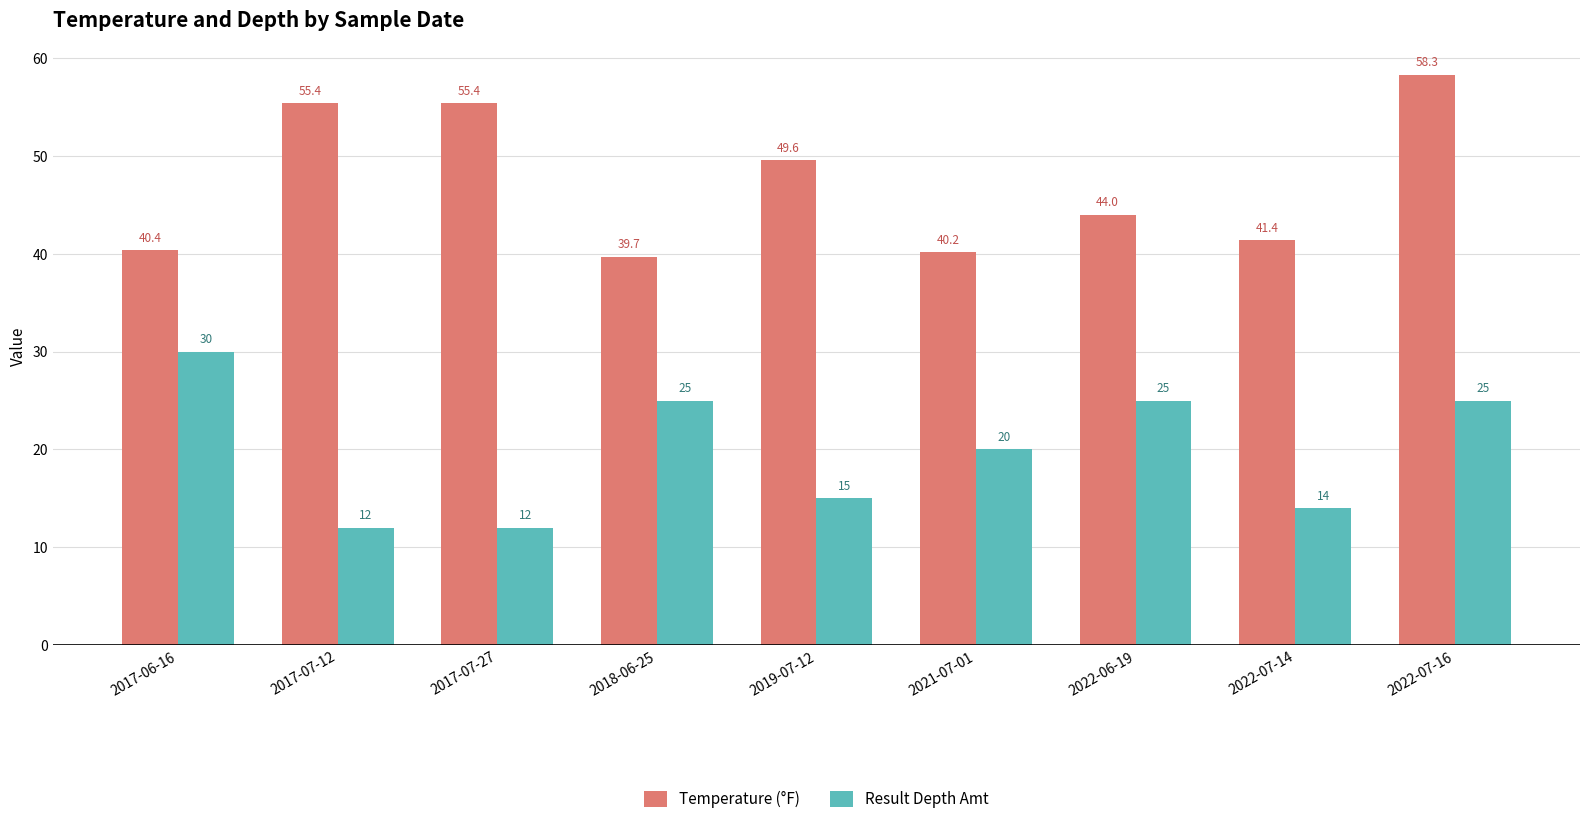

Reading left to right, transcribe all the data shown in this chart.

Temperature (°F): 40.4	55.4	55.4	39.7	49.6	40.2	44.0	41.4	58.3
Result Depth Amt: 30.0	12.0	12.0	25.0	15.0	20.0	25.0	14.0	25.0